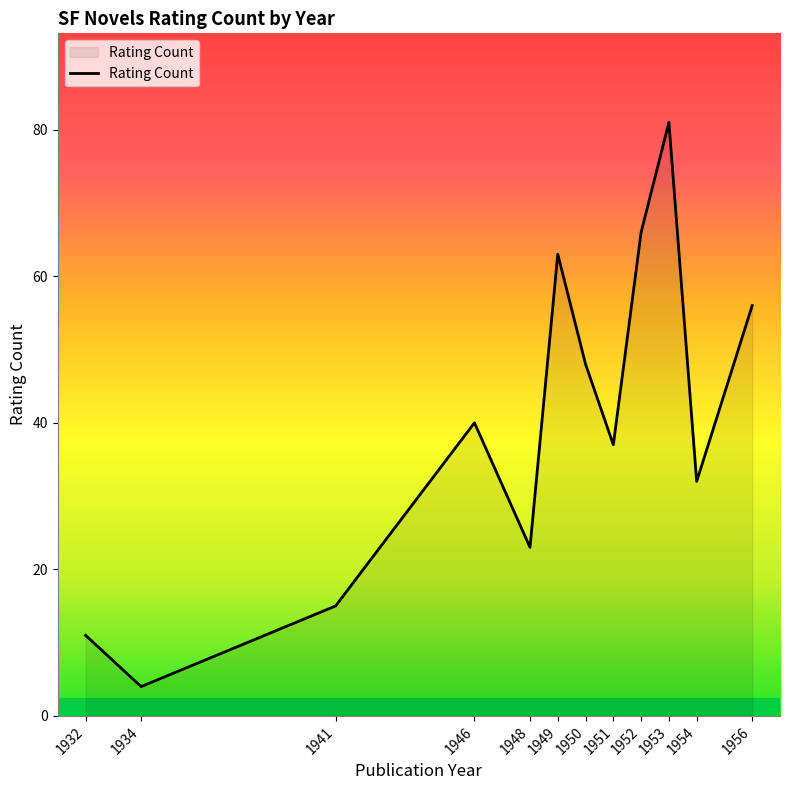

The chart shows a value of 37 at 1951. True or false?

True